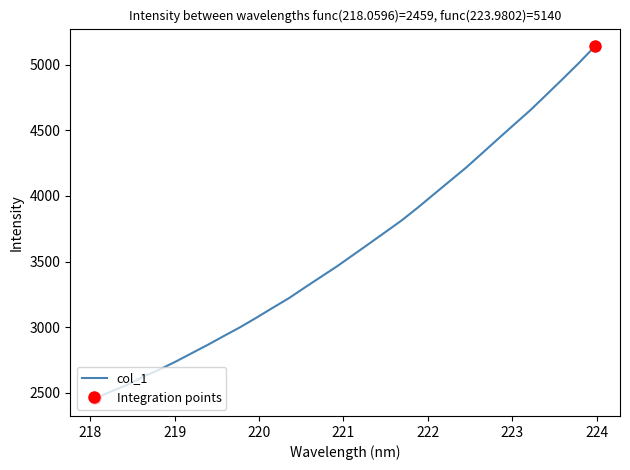

What is the maximum value for col_1?

5139.6